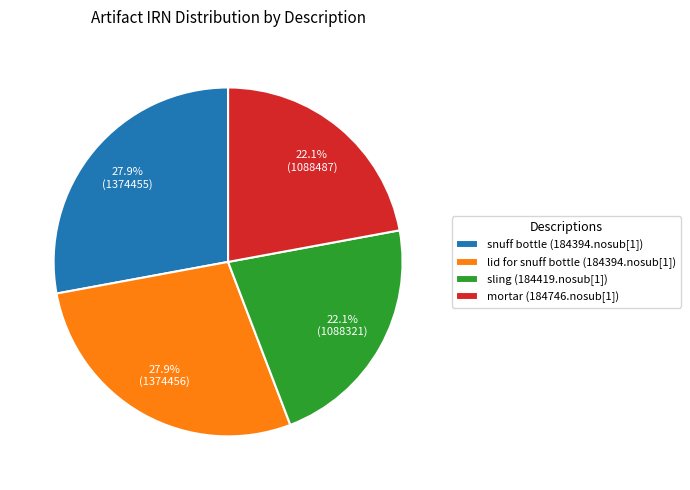

Does sling (184419.nosub[1]) represent more than half of the total?

No